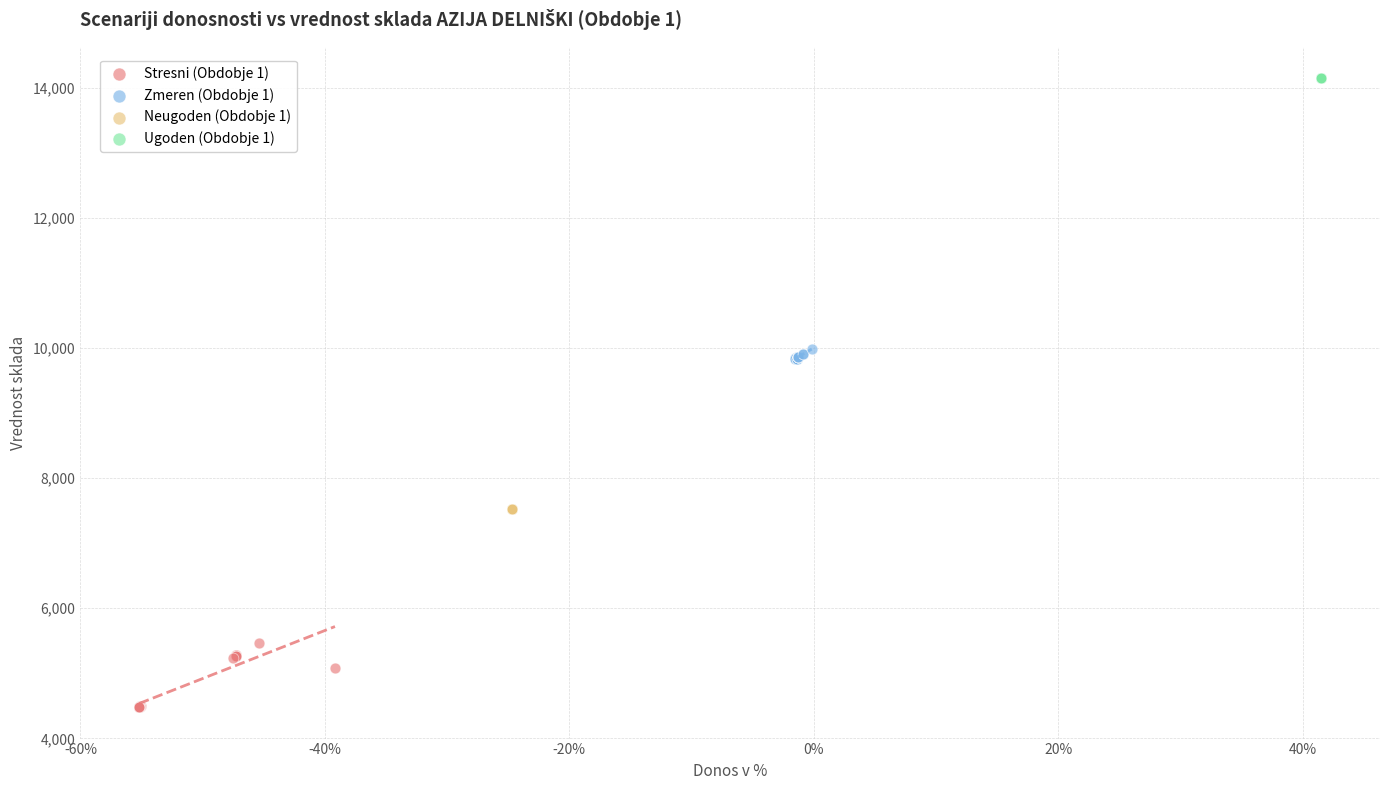

Which series reaches the minimum Y coordinate?

Stresni (Obdobje 1)